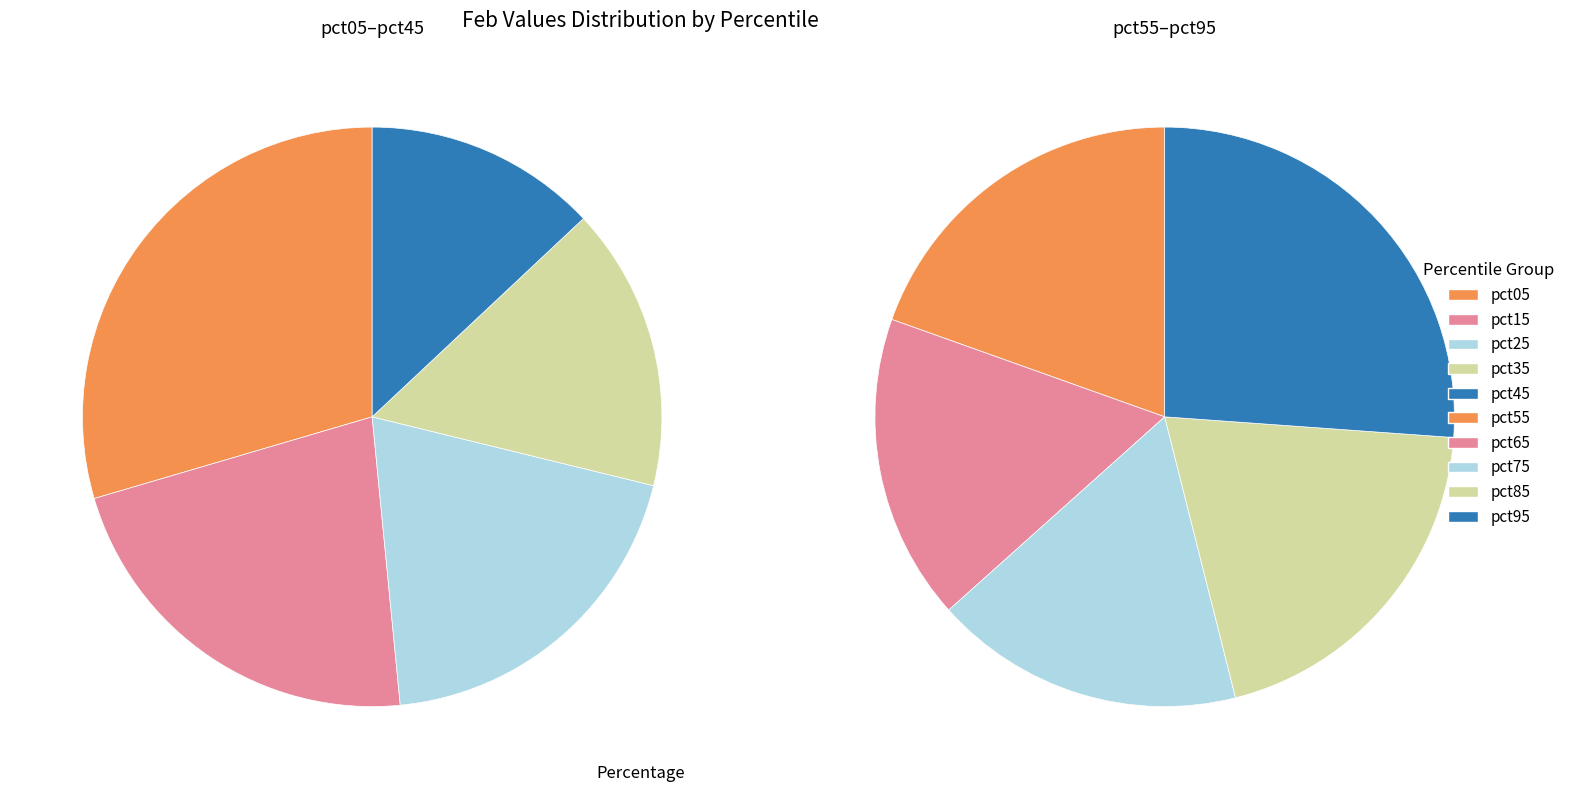

True or false: pct55 accounts for 18% of the total.

False